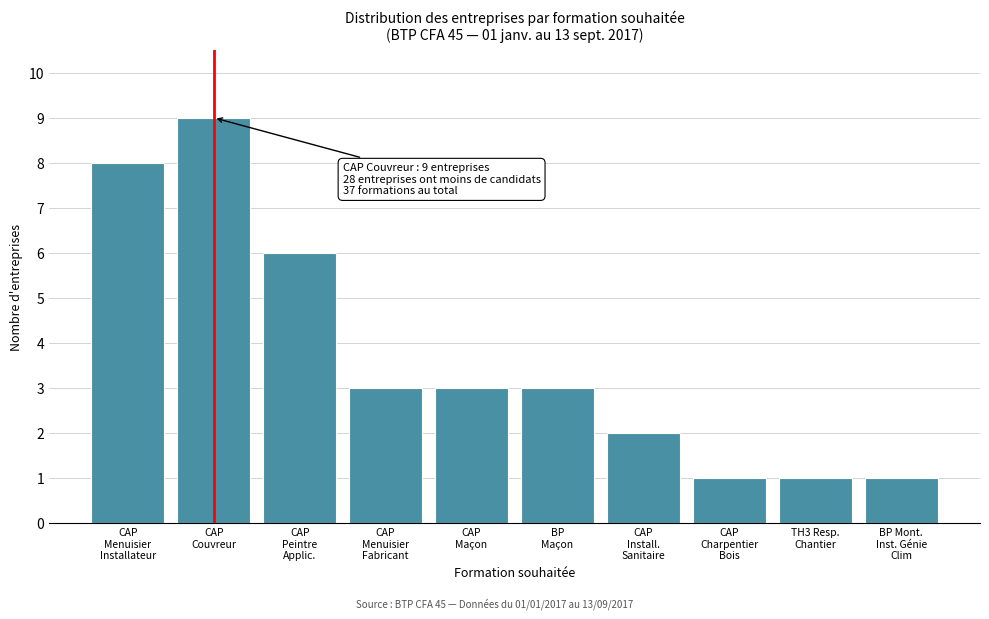

Reading left to right, extract all data points from this chart.

8	9	6	3	3	3	2	1	1	1